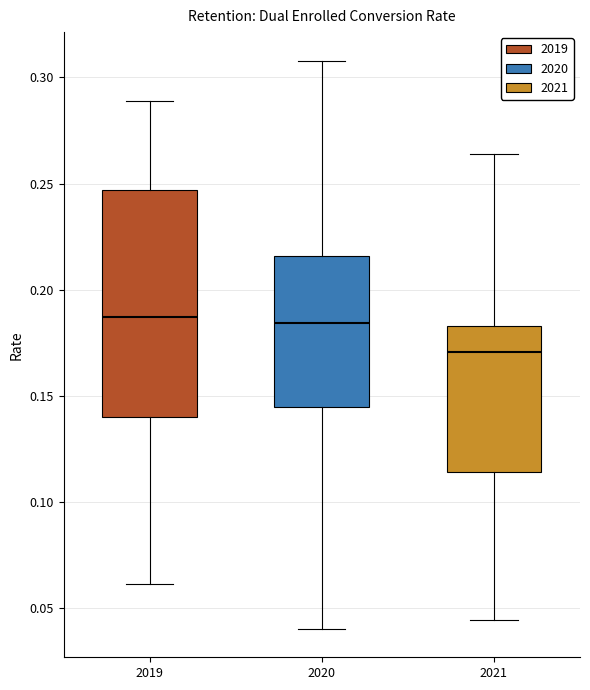

Reading left to right, read every box against the y-axis: the position of its median line, the range the box covers, and the ends of its whiskers. The values are not printed on the chart, so give them approximately, as read against the axis.

2019: median 0.185, box 0.140 to 0.245, whiskers 0.060 to 0.290
2020: median 0.185, box 0.145 to 0.215, whiskers 0.040 to 0.310
2021: median 0.170, box 0.115 to 0.185, whiskers 0.045 to 0.265